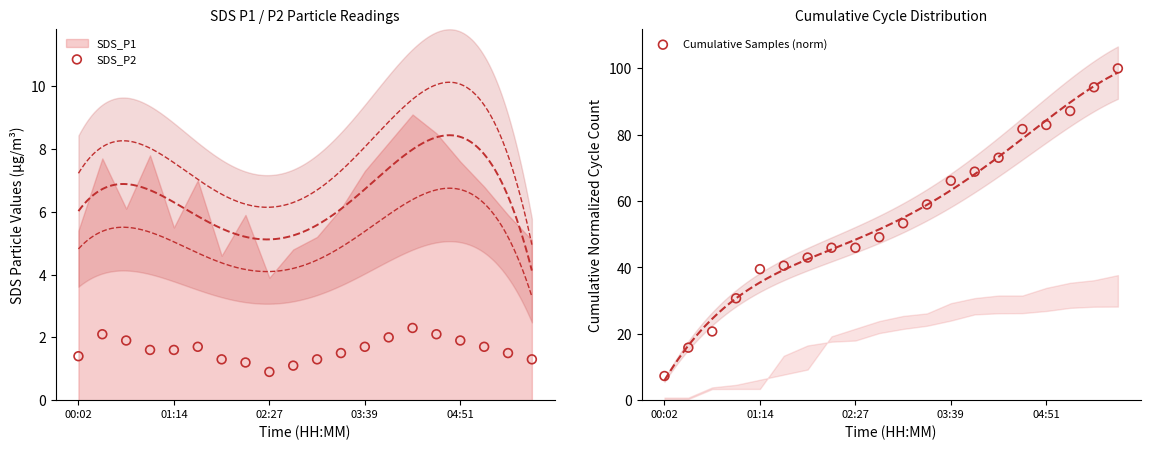

At how many categories does at least one series exceed 92?

2